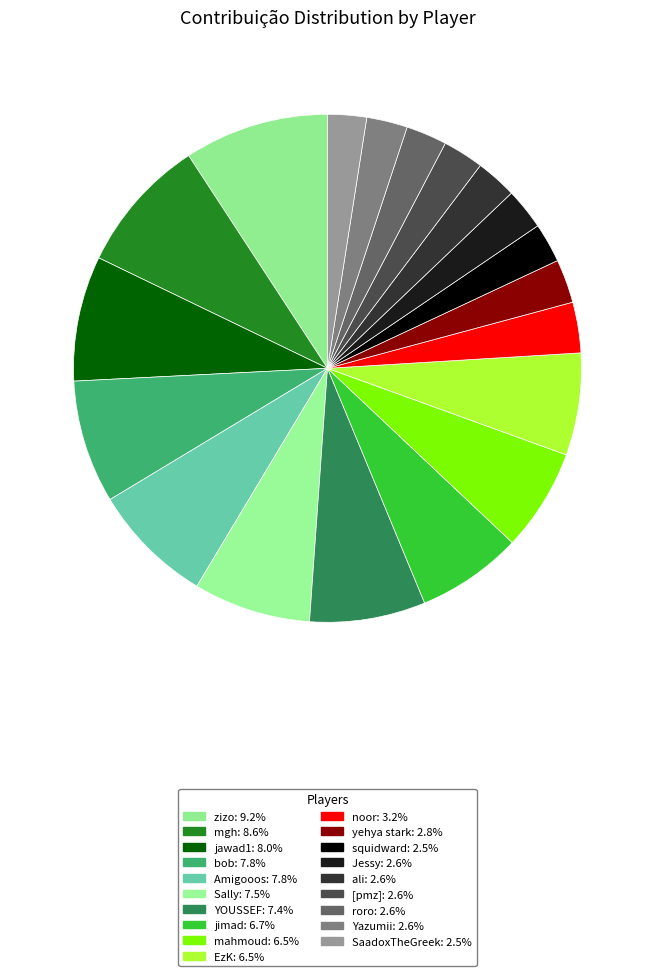

What is the ratio of the value at bob to the value at Jessy?

3.0